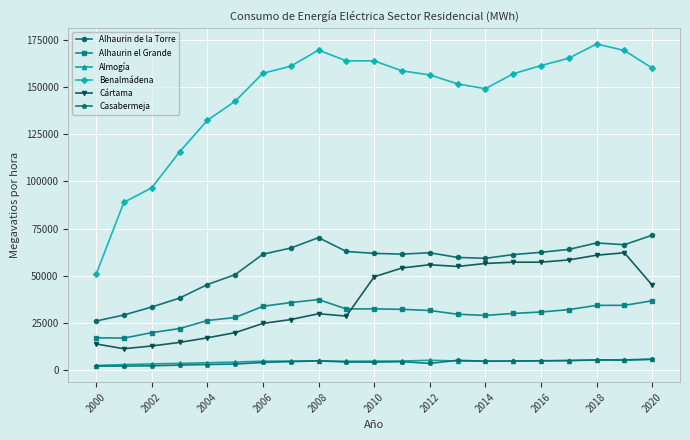

What is the value of the Alhaurin el Grande point at the 4th from the left?

22050